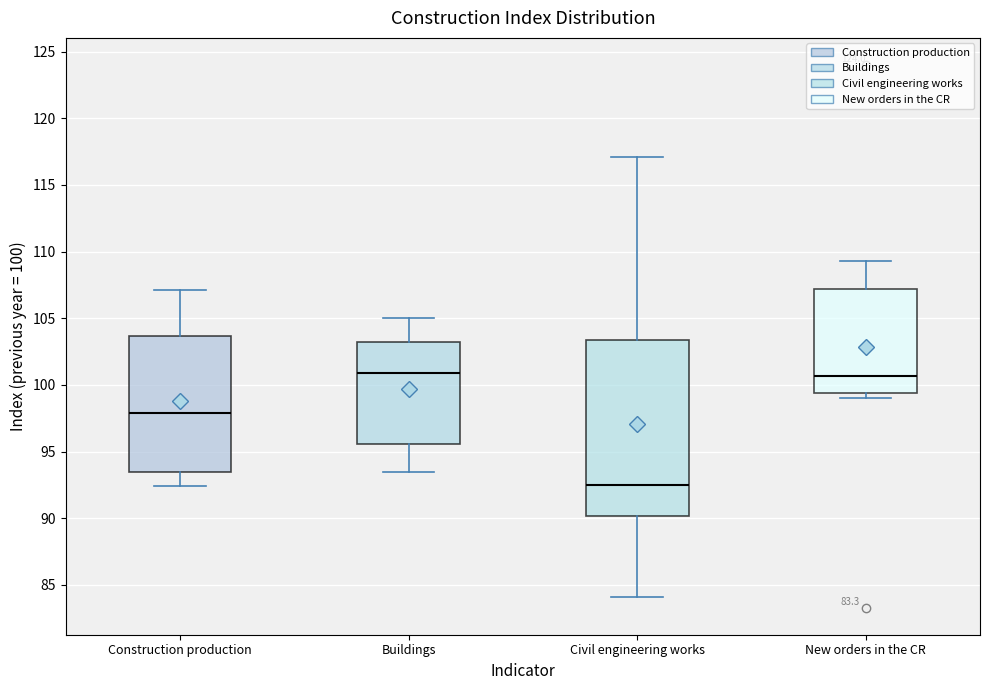

Comparing the boxes themselves (not the whiskers), which one is the tallest?

Civil engineering works